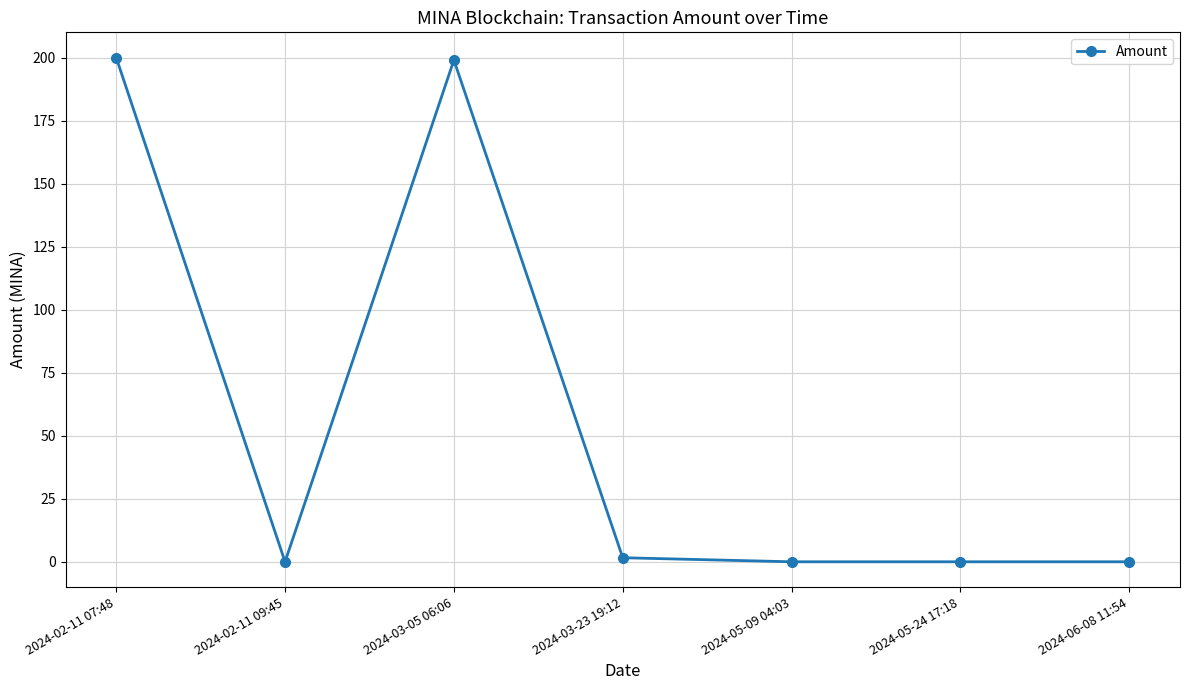

What is the label of the 1st point from the left?

2024-02-11 07:48